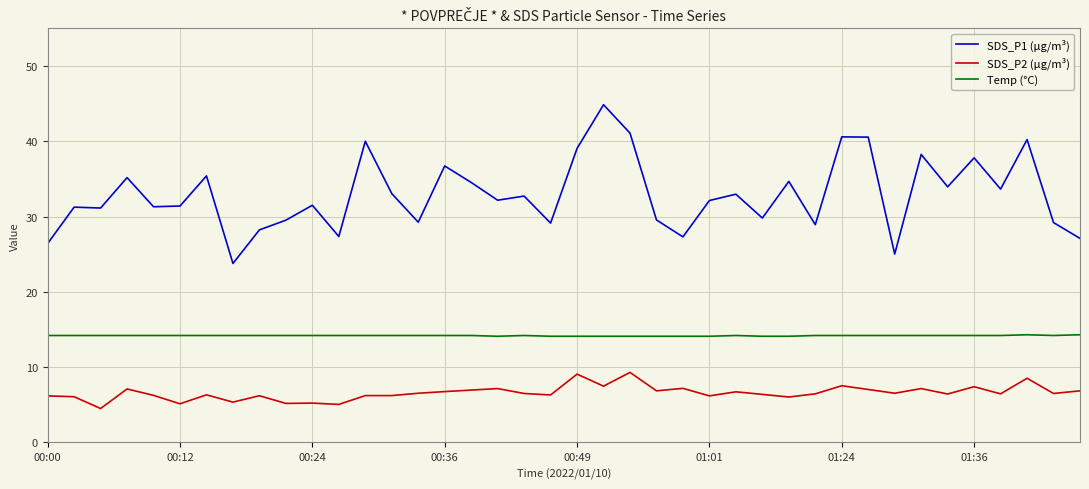

What is the lowest value of the Temp (°C) series?

14.1